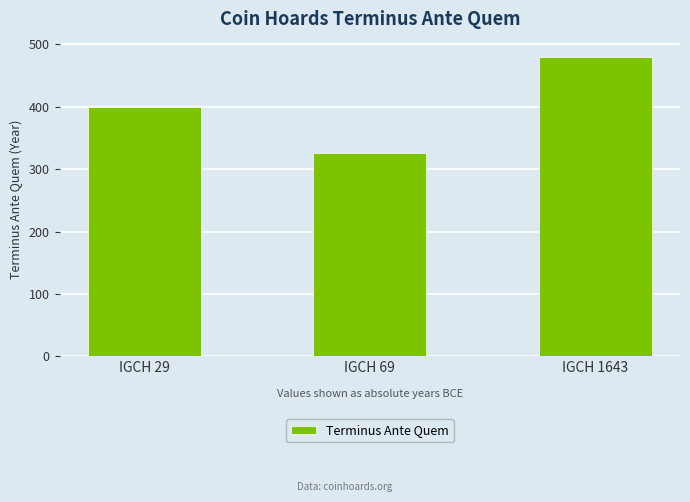

How many values are below 400?

1